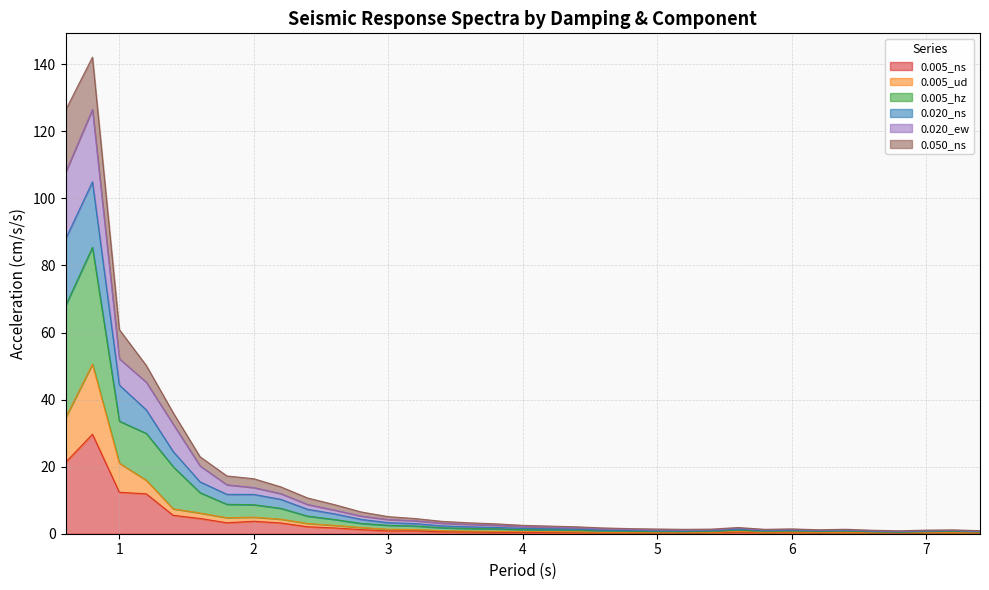

Is it true that 0.005_ud equals 4.9 at 2.4?

False